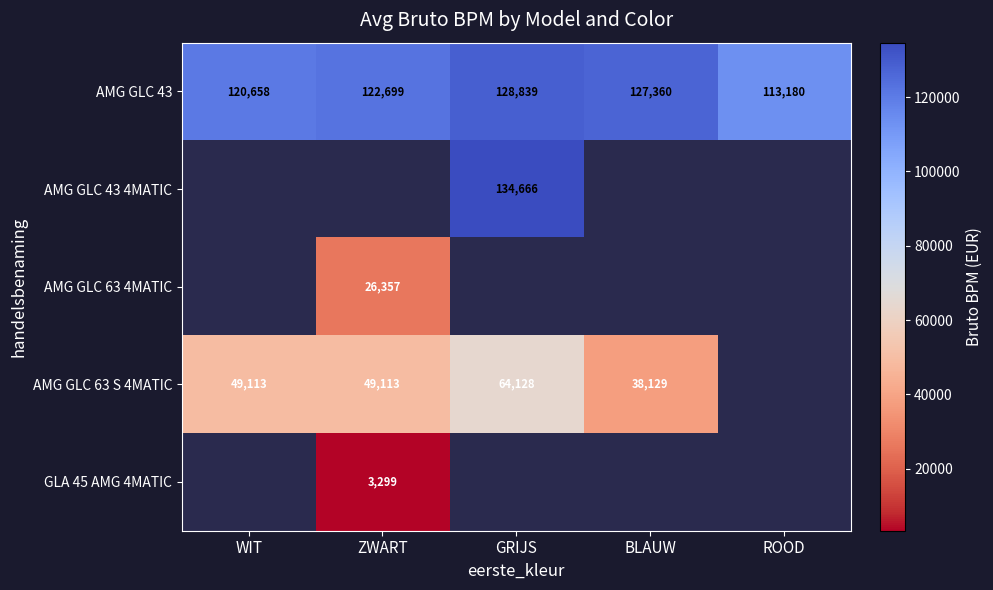

What is the difference between the AMG GLC 43 values at BLAUW and WIT?

6702